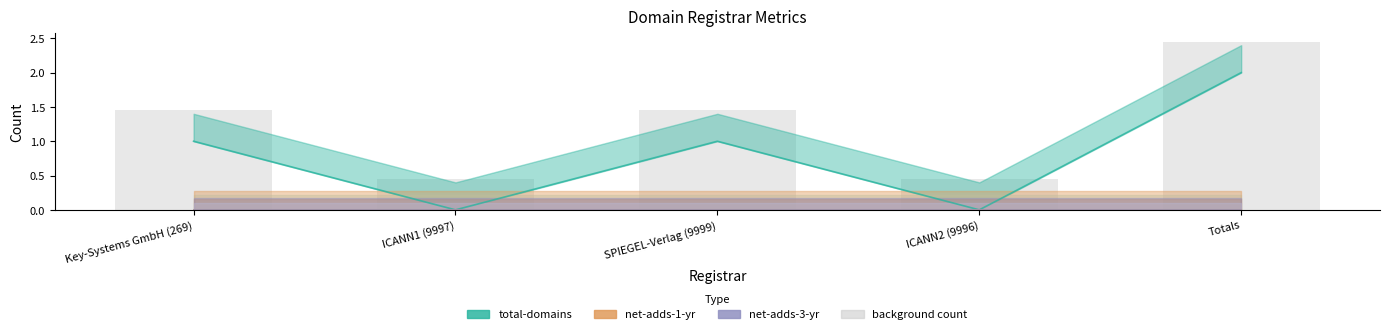

Which series changed the most between ICANN1 (9997) and Totals?

total-domains